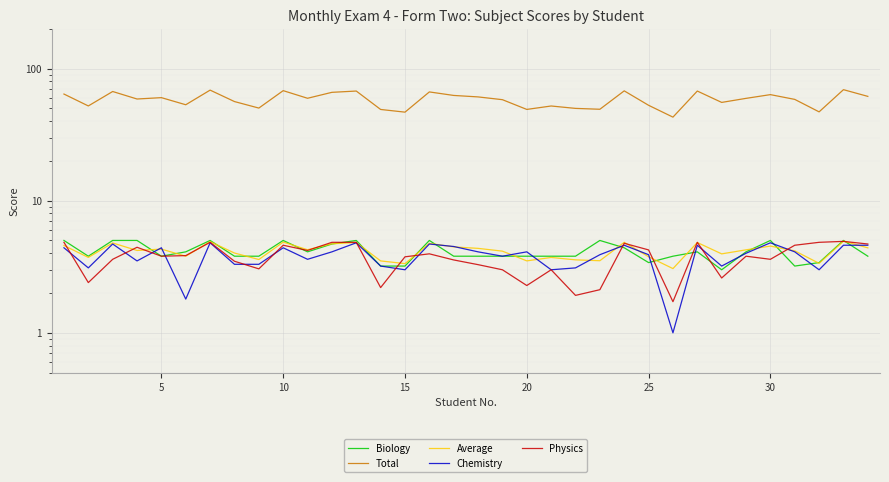

What is the sum of all Chemistry values?

130.0